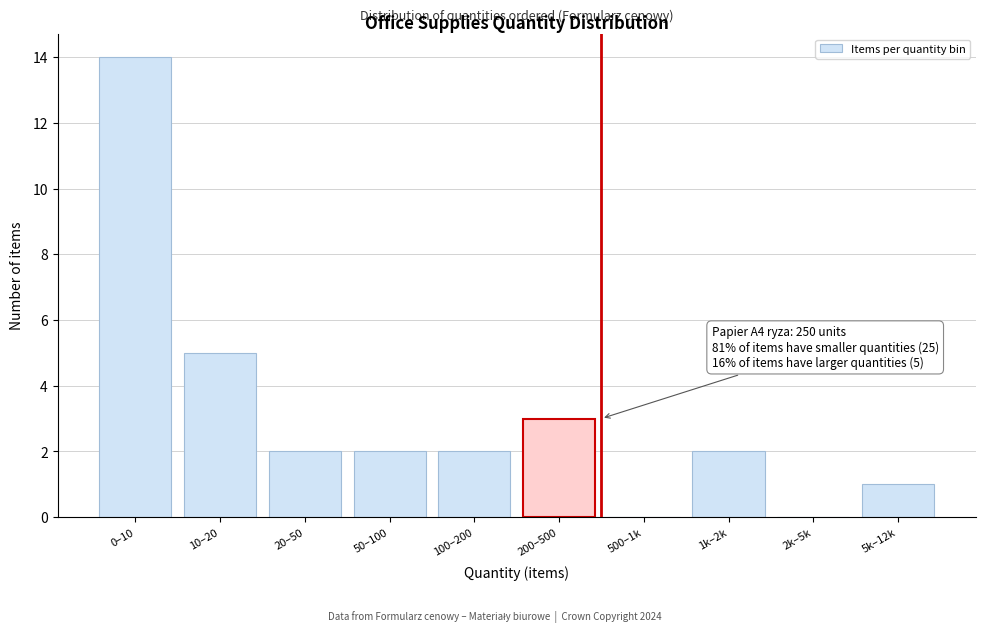

Reading left to right, list all the values displayed in this chart.

0–10=14	10–20=5	20–50=2	50–100=2	100–200=2	200–500=3	500–1k=0	1k–2k=2	2k–5k=0	5k–12k=1